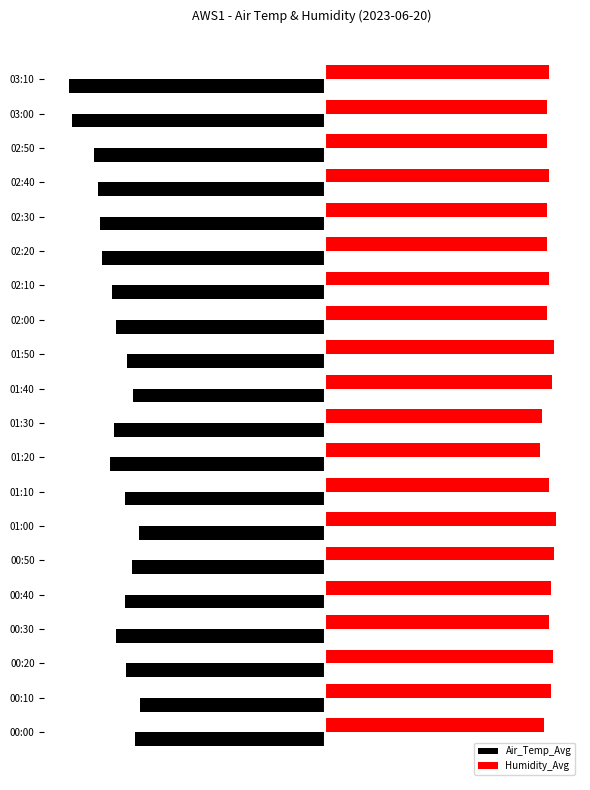

What are all the series names shown in the legend?

Air_Temp_Avg, Humidity_Avg